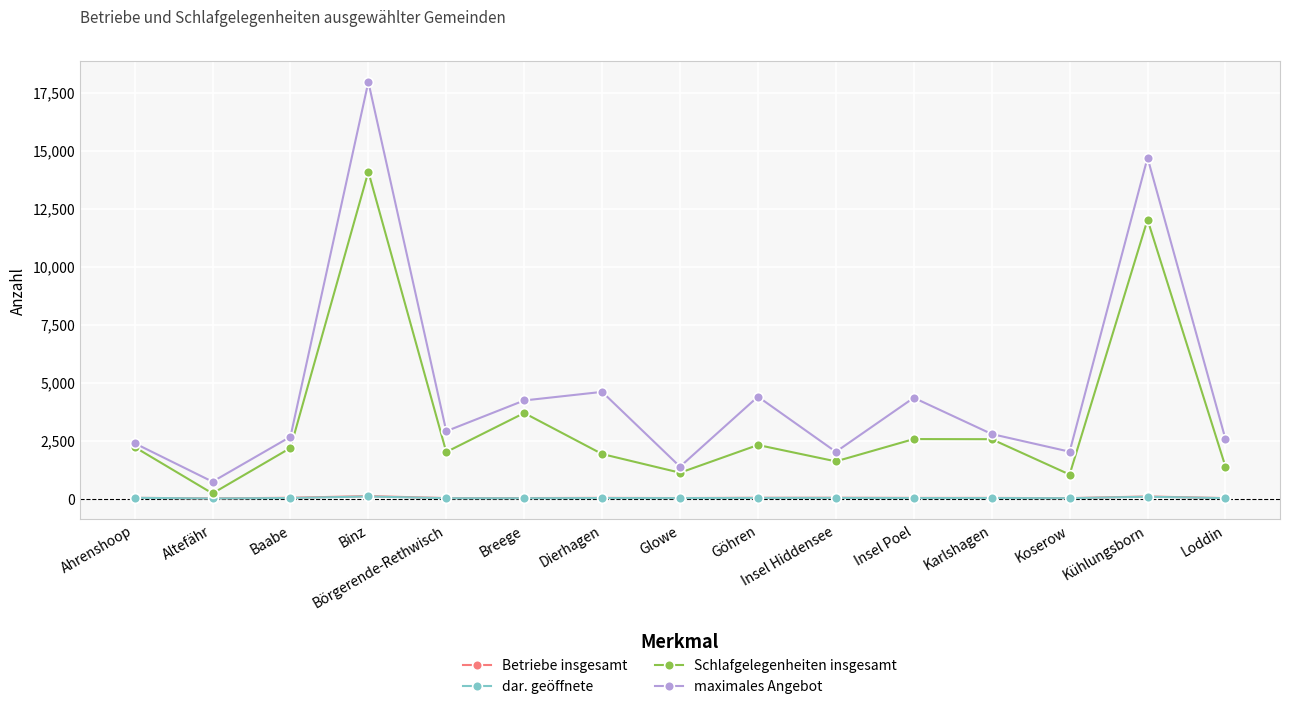

At which category does Schlafgelegenheiten insgesamt reach its first local peak?

Binz